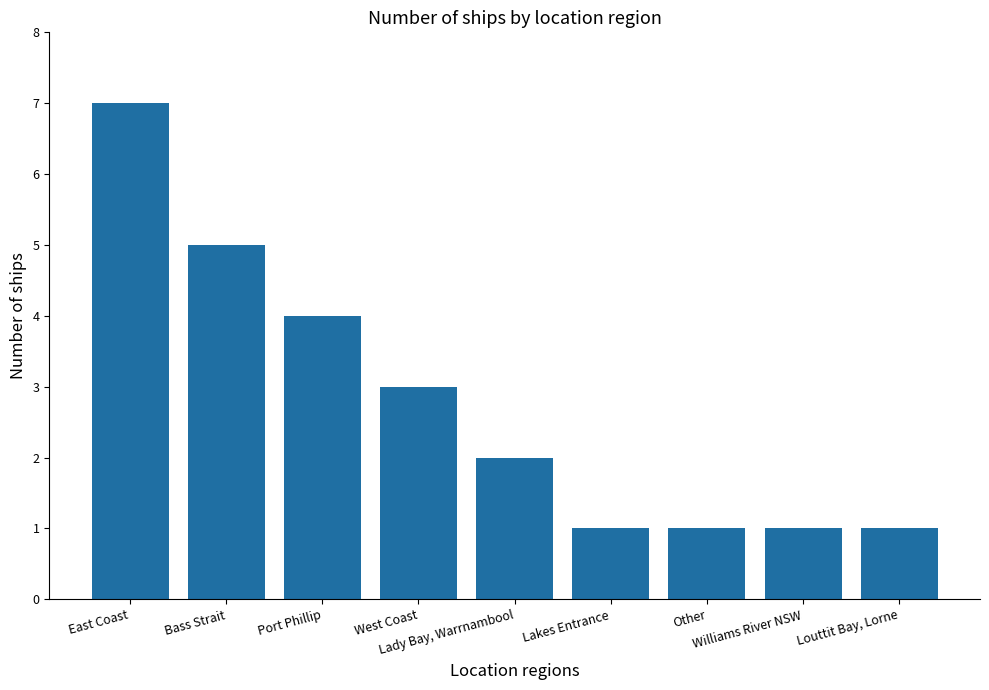

How many bars are there in total?

9